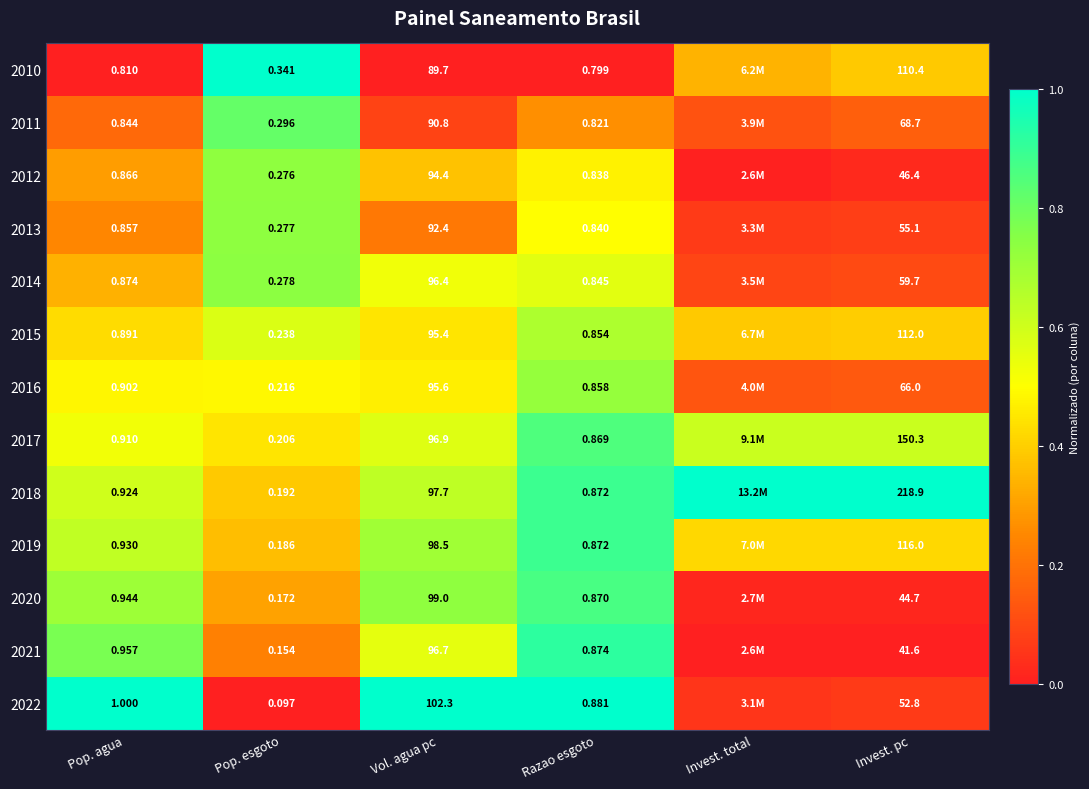

What is the average value of the 2018 series?

0.8